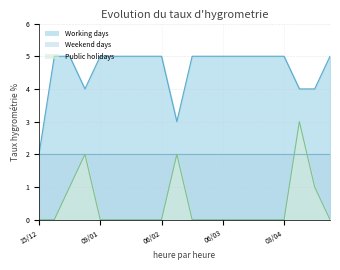

Which series changed the most between 06/03 and 10/04?

Public holidays